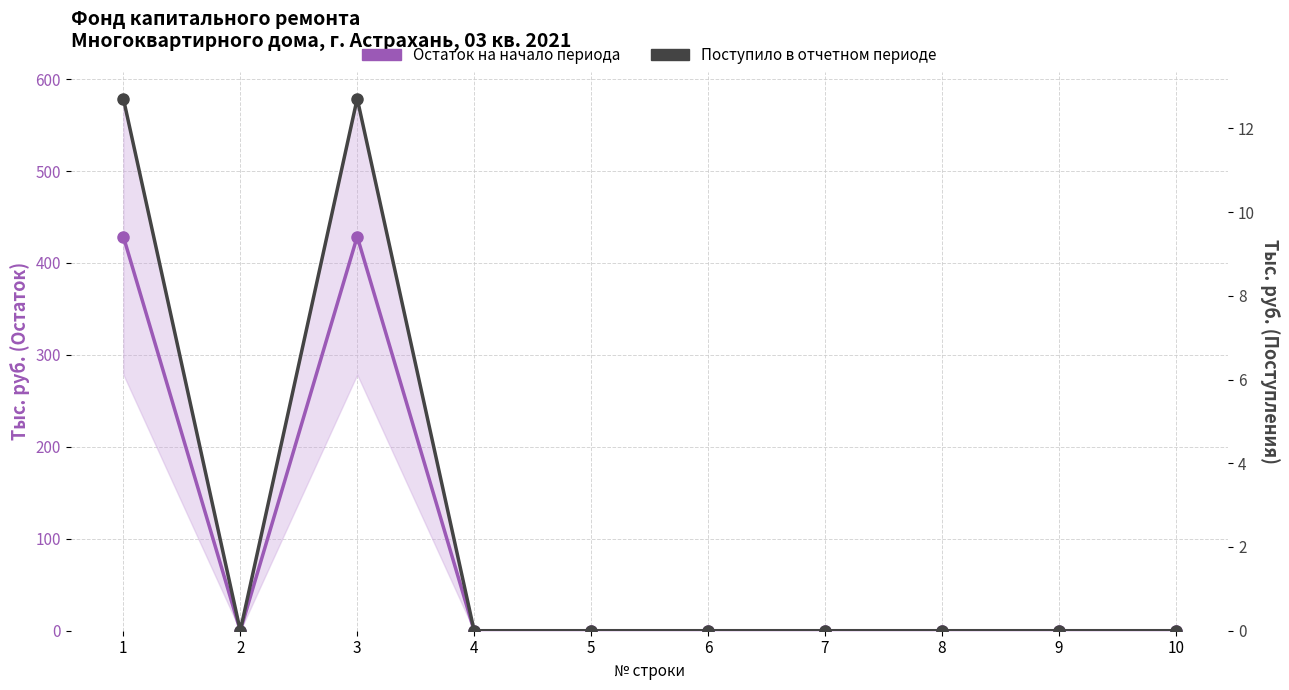

The Остаток на начало периода series shows -192.7 at 7. True or false?

False